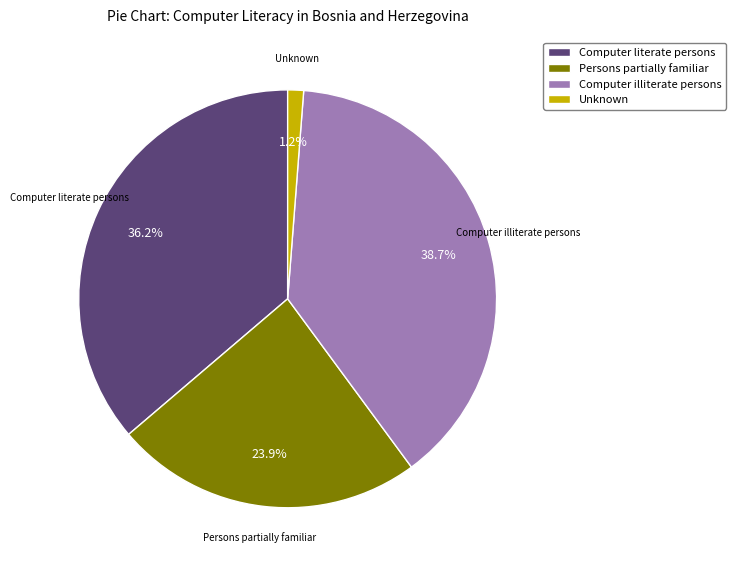

Is it true that Computer literate persons is 31% of the pie?

False